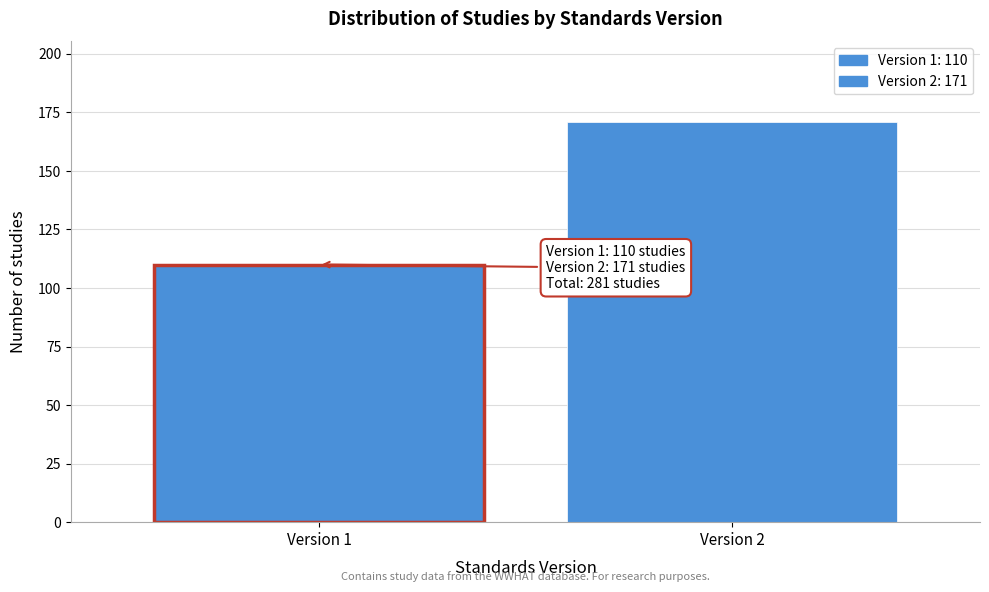

Reading left to right, what are all the values shown in this chart?

110	171